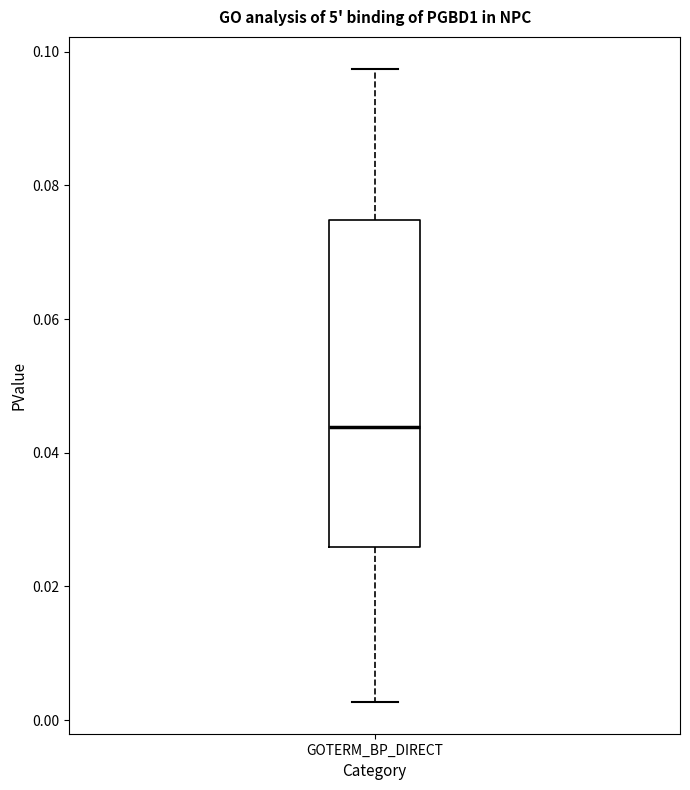

Read this box plot against the y-axis: the position of the median line, the range covered by the box, and the ends of both whiskers. The values are not printed on the chart, so give them approximately, as read against the axis.

median 0.044, box 0.026 to 0.074, whiskers 0.002 to 0.098